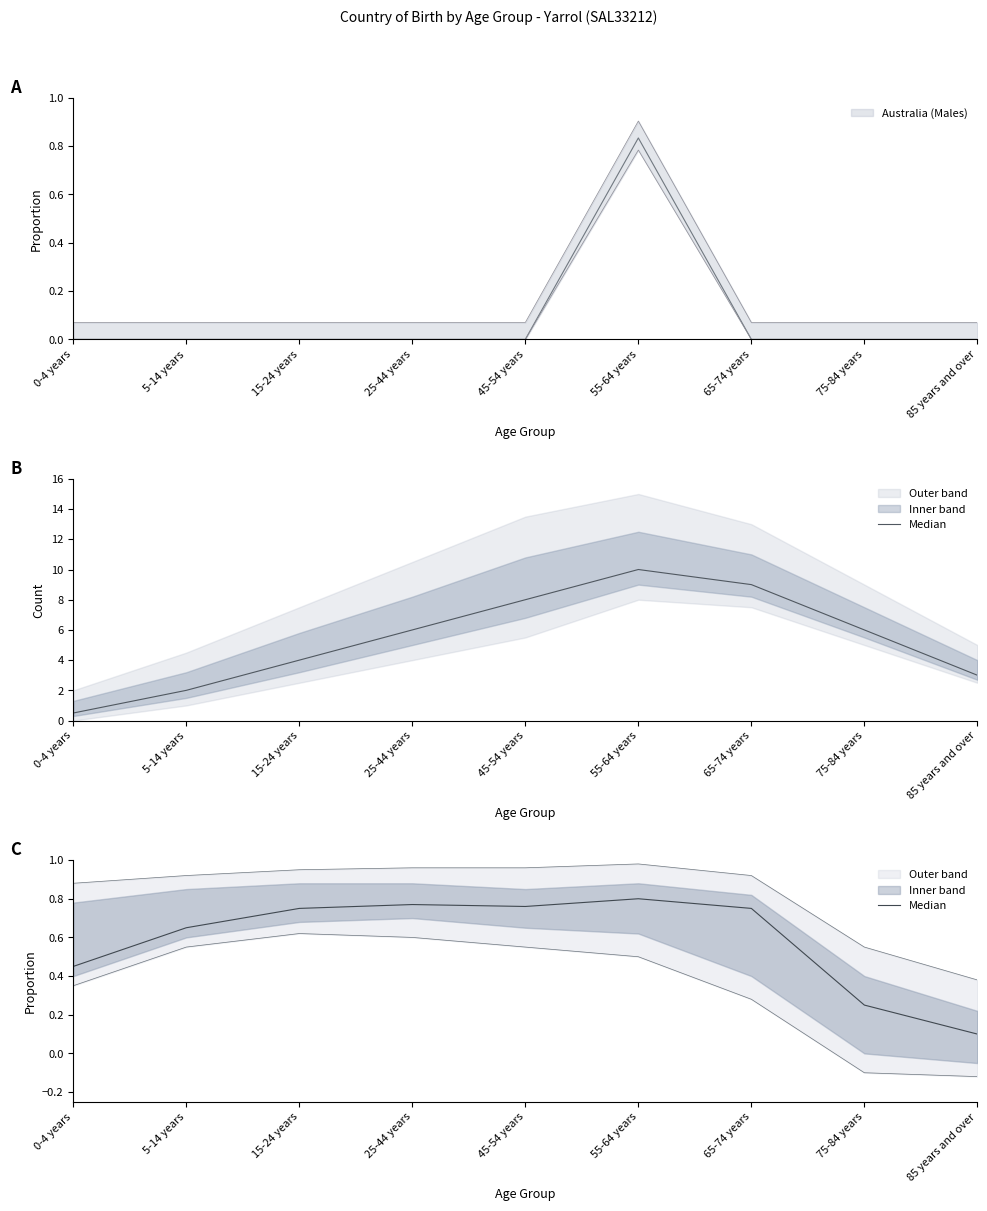

What is the approximate value at 75-84 years?

0.2